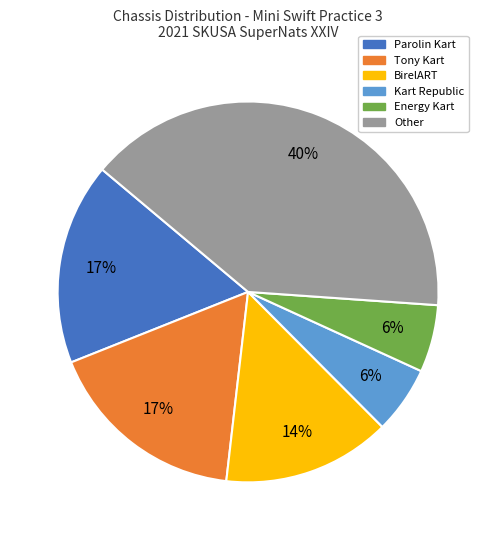

Is it true that Other is 40% of the pie?

True